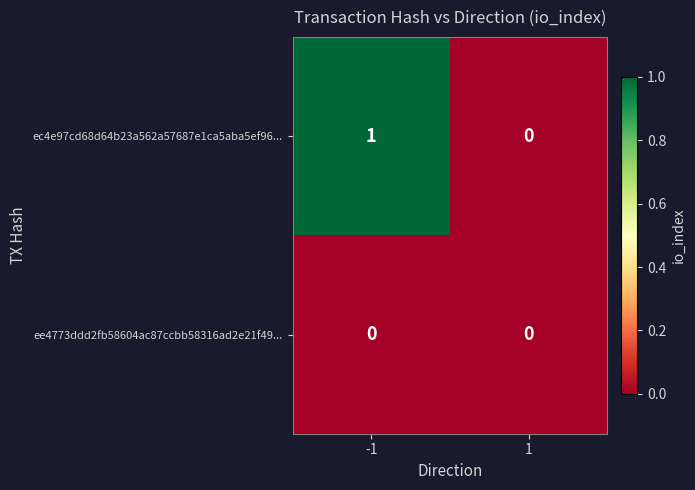

How many distinct data groups are displayed?

2